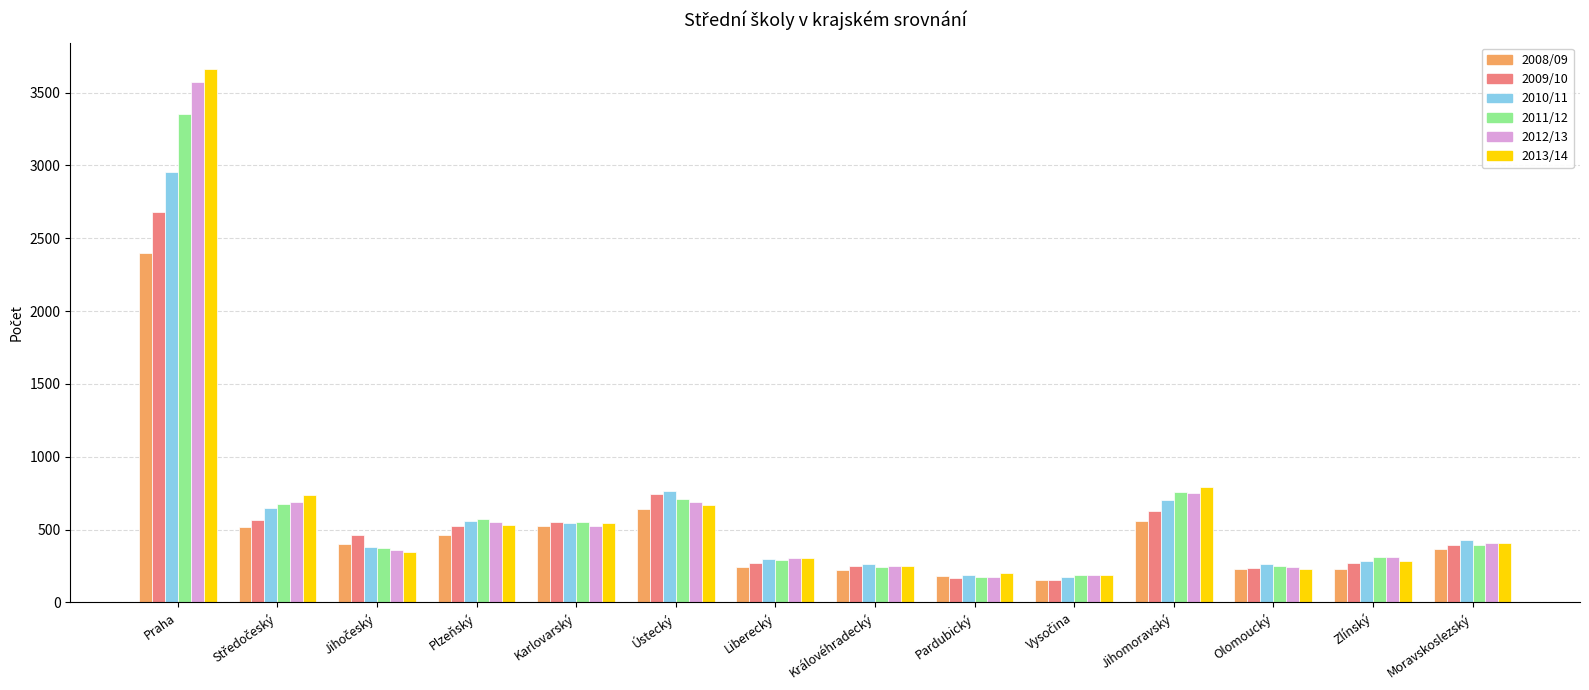

At how many categories does at least one series exceed 1262?

1